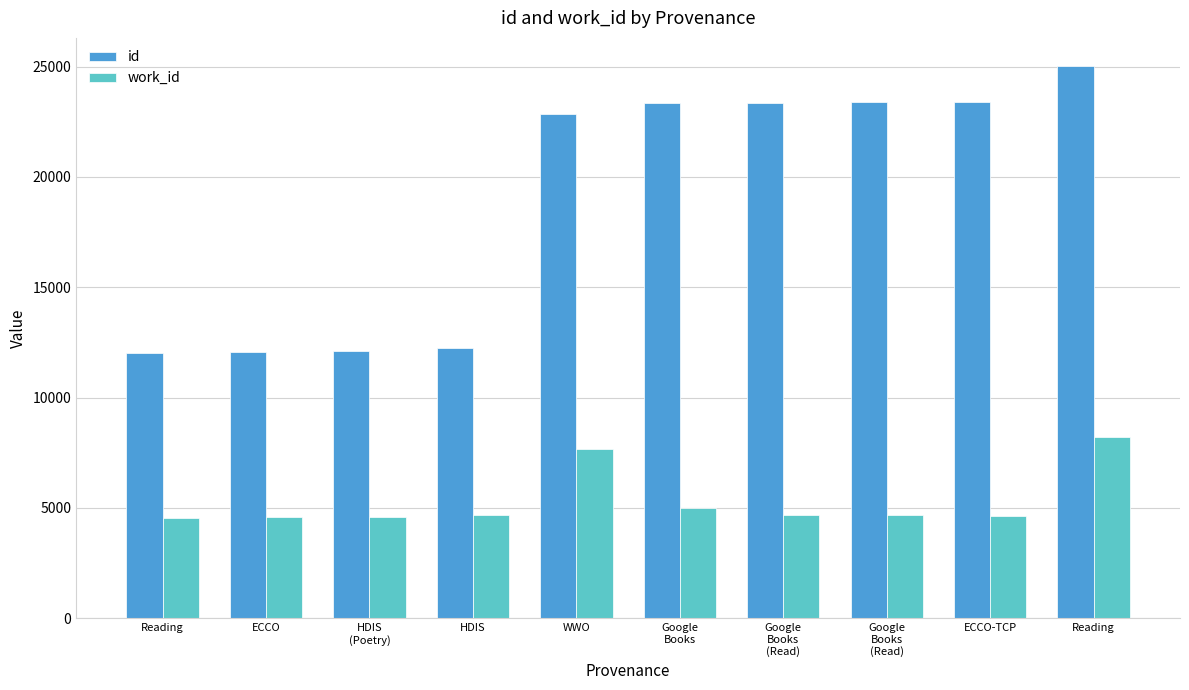

Rank the series at HDIS from highest to lowest value.

id, work_id